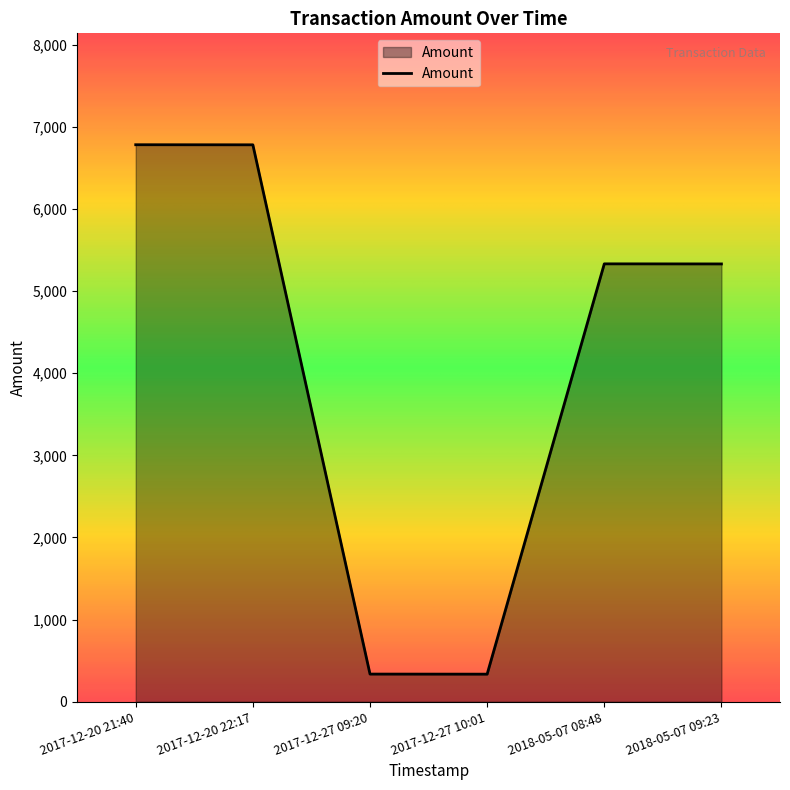

Approximately how many times larger is the value at 2017-12-20 22:17 compared to 2017-12-27 09:20?

20.1